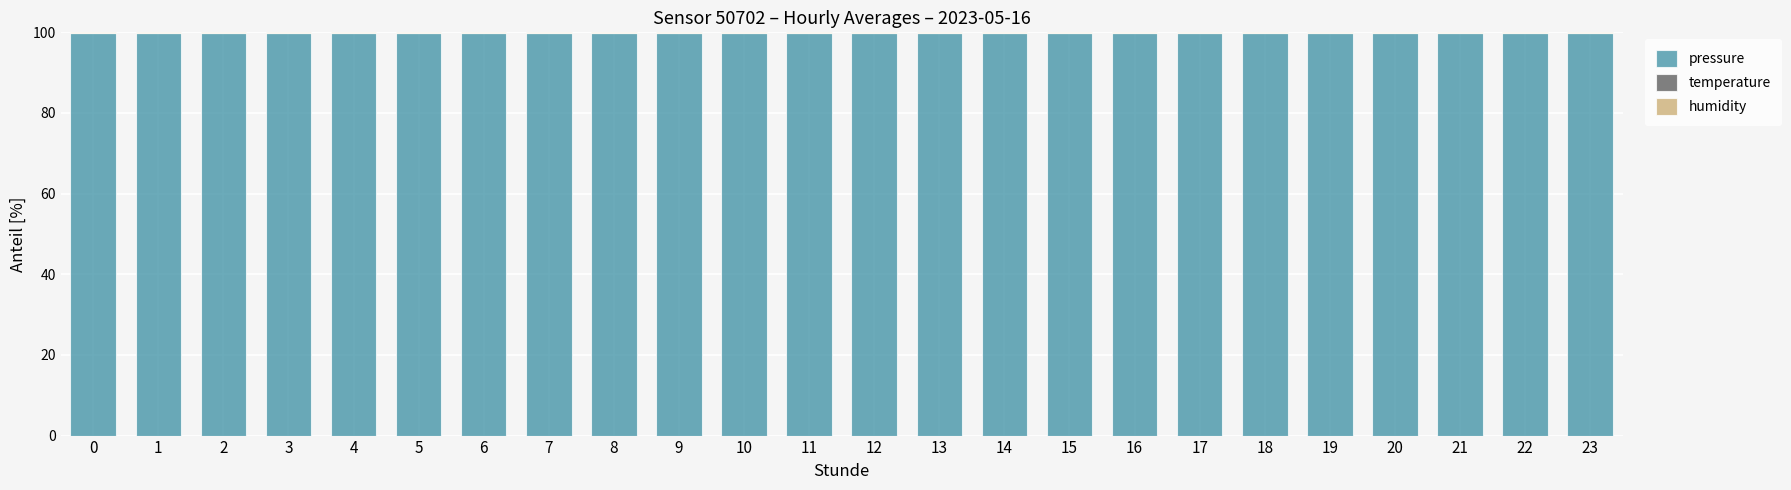

The pressure series shows 99.9 at 8. True or false?

True